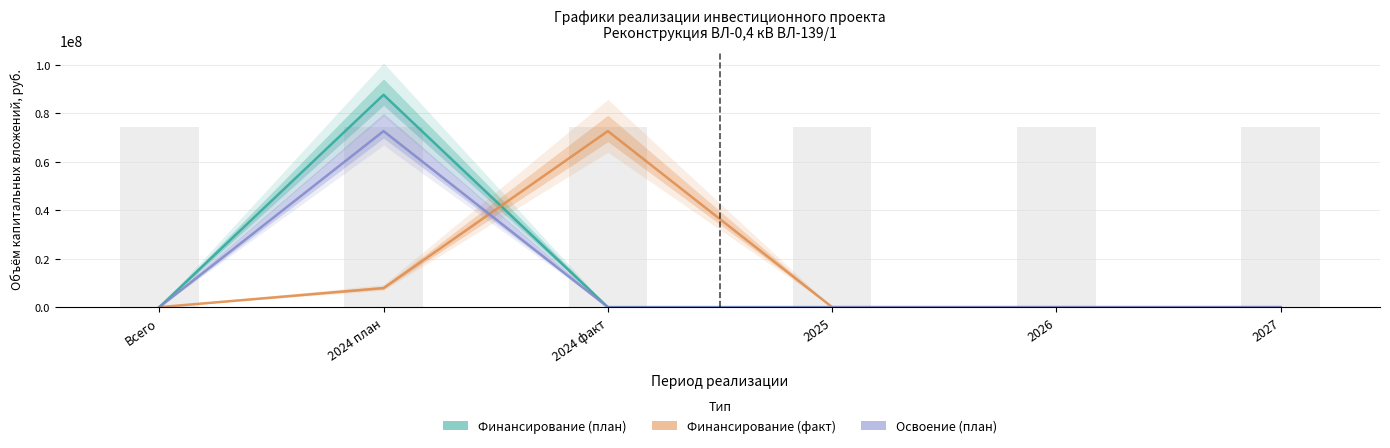

List the labels in order of Forecast value, largest first.

2024 план, Всего, 2024 факт, 2025, 2026, 2027